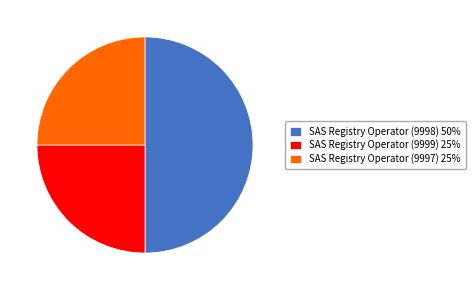

True or false: SAS Registry Operator (9998) 50% accounts for 50% of the total.

True